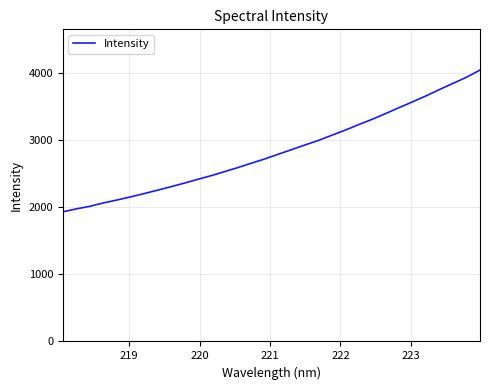

Reading left to right, extract all data points from this chart.

1930.5	1974.4	2012.6	2062.6	2105.7	2151.9	2200.3	2251.2	2303.1	2356.8	2413.5	2468.2	2528.4	2589.6	2654.8	2718.1	2788.6	2857.7	2926.8	2995.3	3072.3	3149.0	3231.2	3309.9	3395.6	3483.8	3569.8	3658.6	3752.8	3844.3	3934.6	4041.7